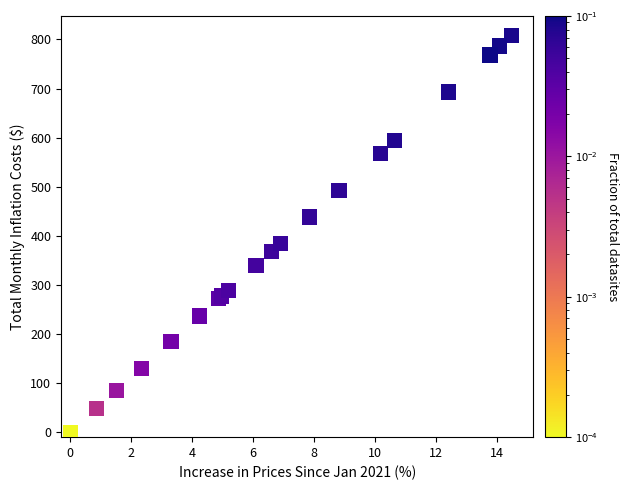

What Y value in the scatter plot is closest to 403?

384.9